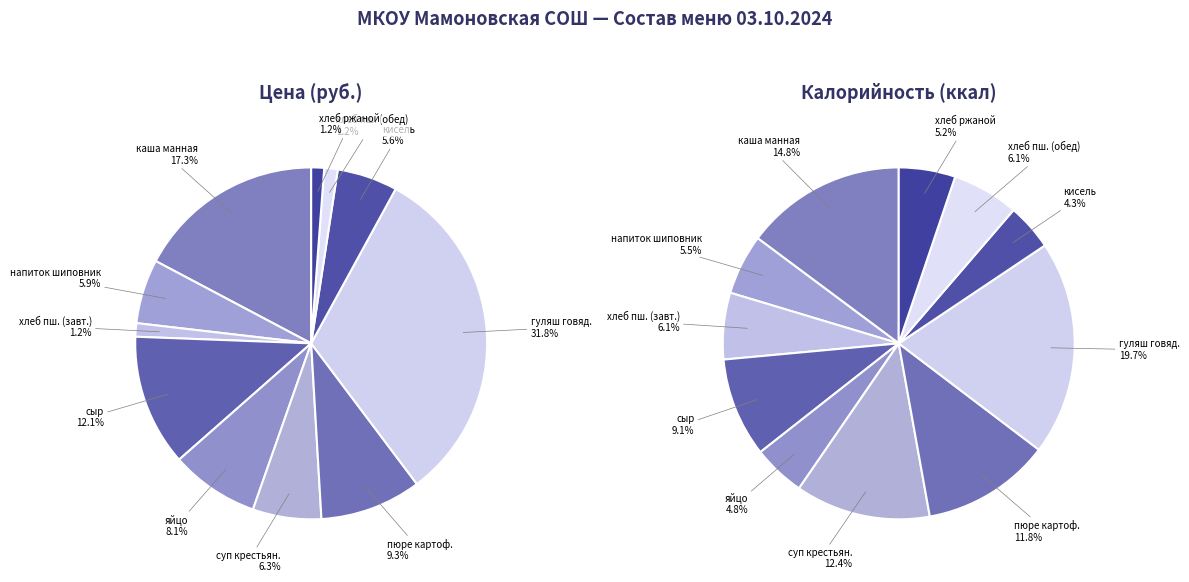

What is the spread (max minus min) of values at 8?

39.9